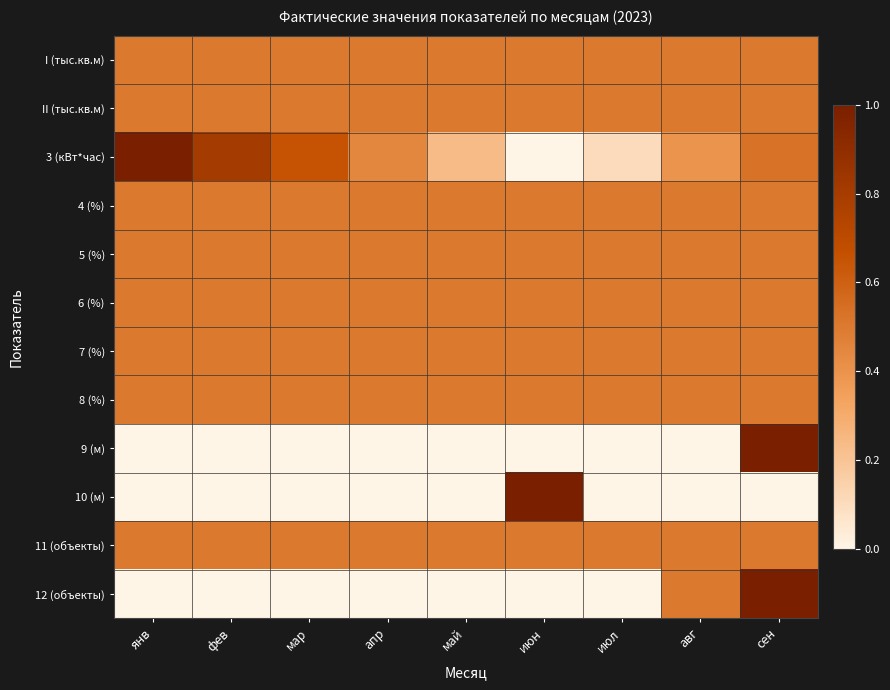

Which category has the lowest value across all series?

июн